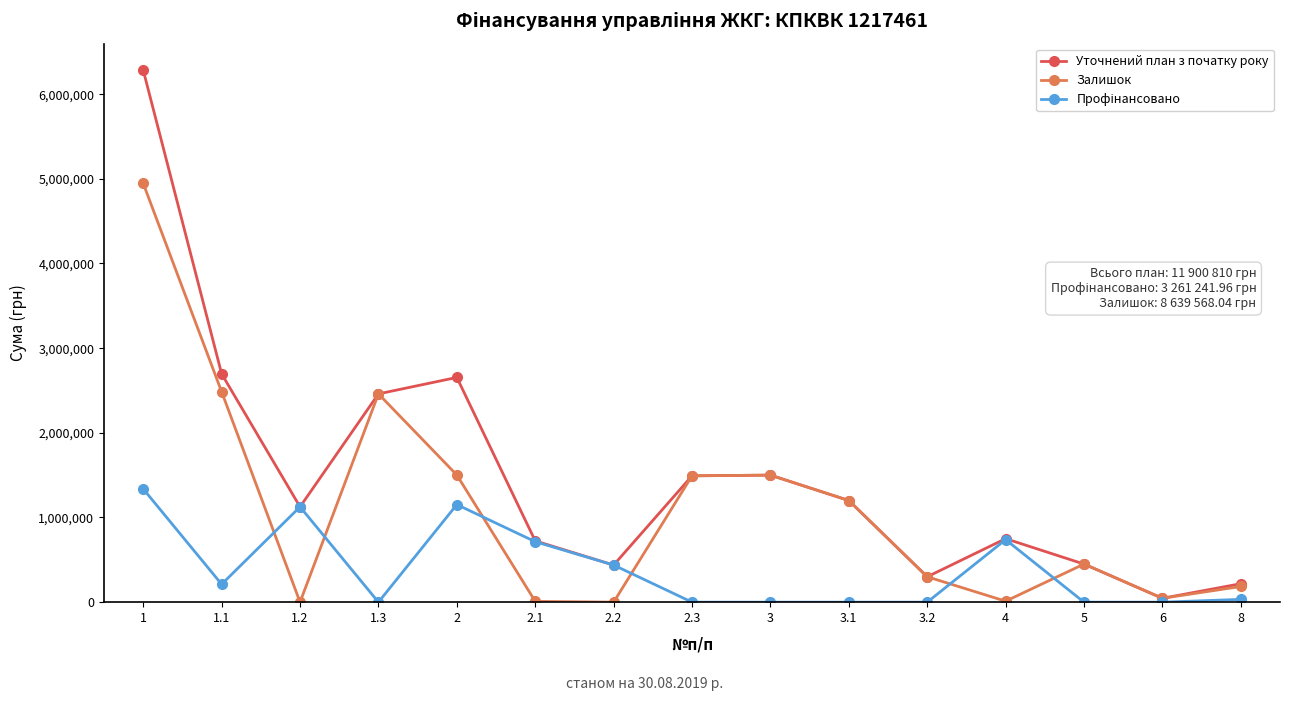

What position from the left is 3.1?

10